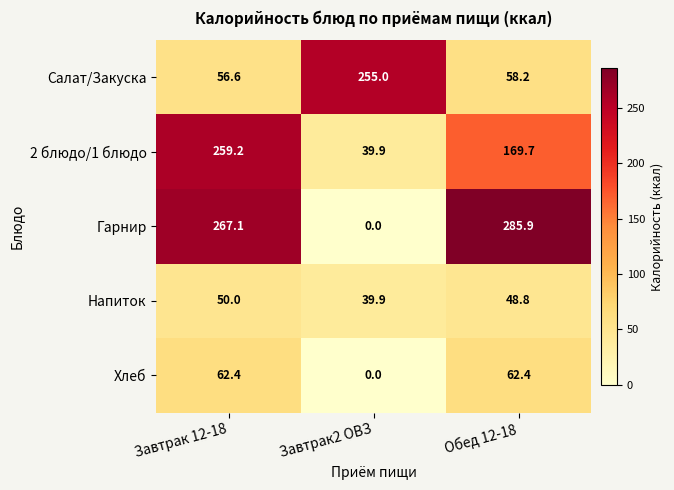

List the labels in order of Гарнир value, largest first.

Обед 12-18, Завтрак 12-18, Завтрак2 ОВЗ